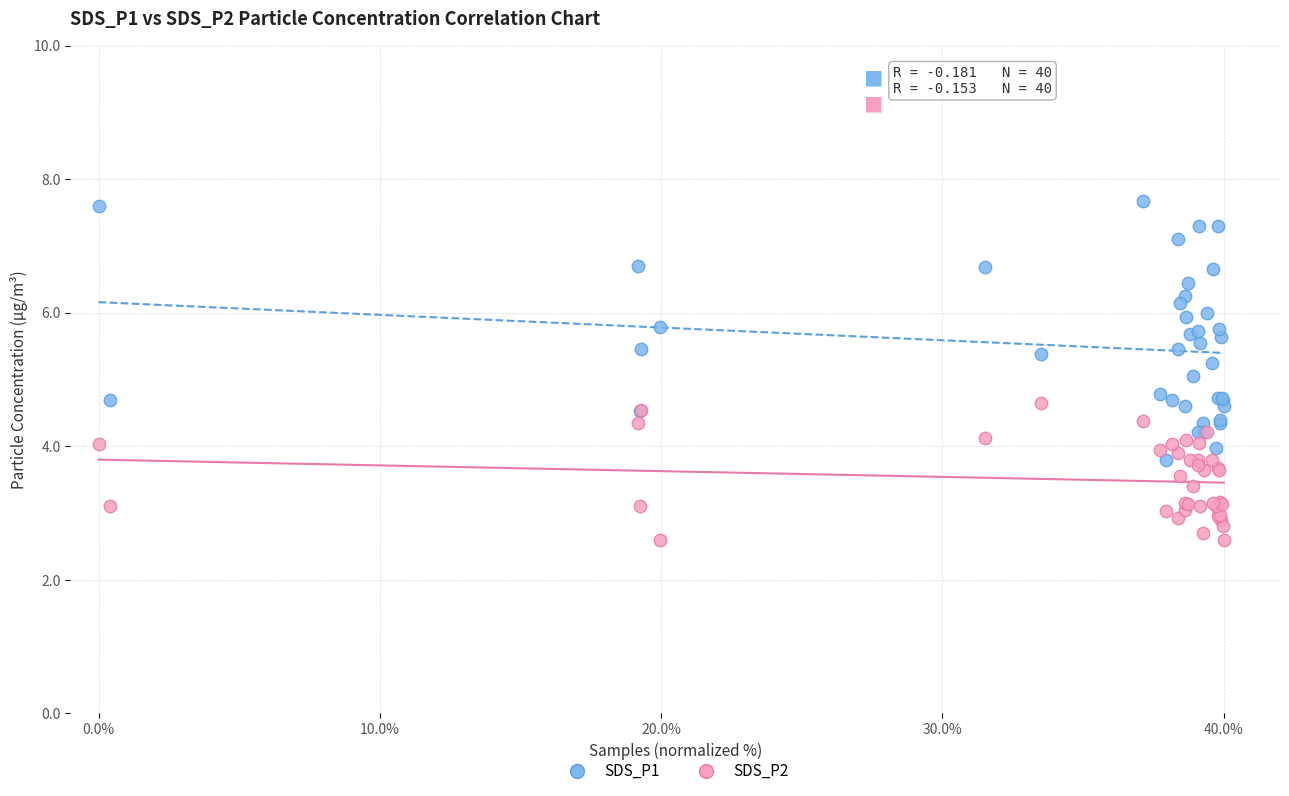

What is the X range (max minus min) for the scatter plot?

40.0